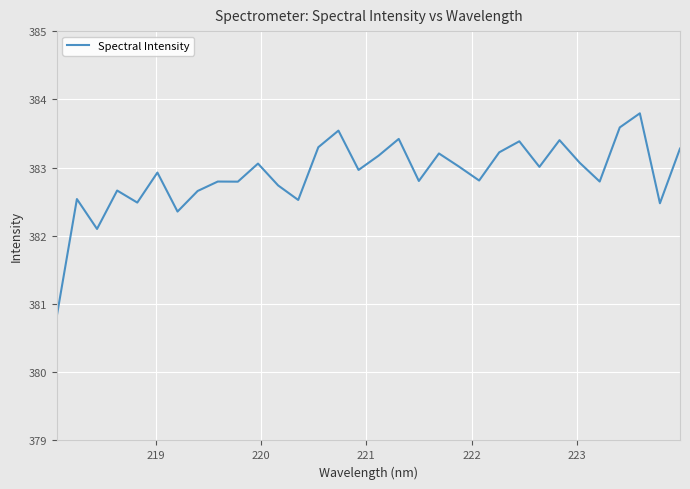

What is the minimum value shown in the chart?

380.8